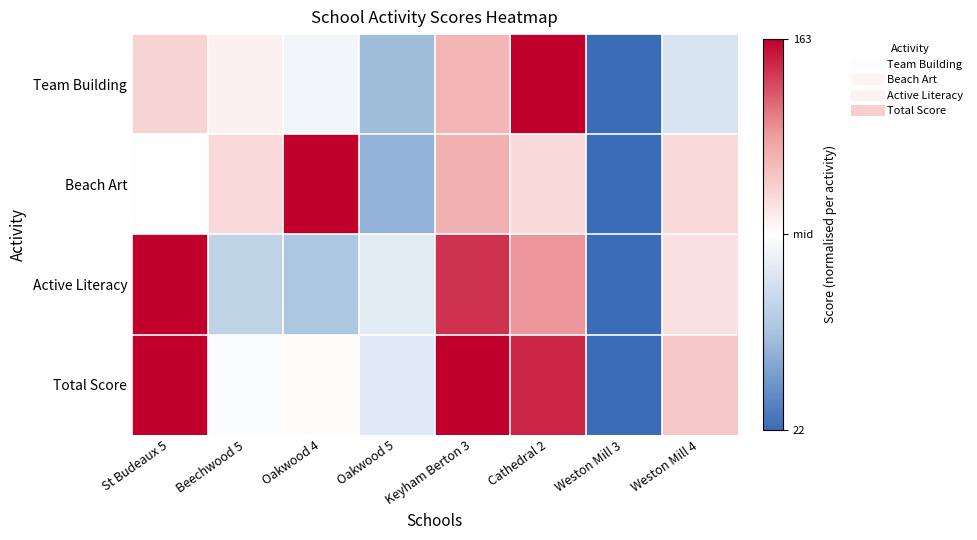

Reading left to right, extract all data points from this chart.

Team Building: St Budeaux 5=0.2	Beechwood 5=0.1	Oakwood 4=-0.1	Oakwood 5=-0.5	Keyham Berton 3=0.4	Cathedral 2=1.0	Weston Mill 3=-1.0	Weston Mill 4=-0.2
Beach Art: St Budeaux 5=0.0	Beechwood 5=0.2	Oakwood 4=1.0	Oakwood 5=-0.6	Keyham Berton 3=0.4	Cathedral 2=0.2	Weston Mill 3=-1.0	Weston Mill 4=0.2
Active Literacy: St Budeaux 5=1.0	Beechwood 5=-0.4	Oakwood 4=-0.5	Oakwood 5=-0.2	Keyham Berton 3=0.8	Cathedral 2=0.5	Weston Mill 3=-1.0	Weston Mill 4=0.2
Total Score: St Budeaux 5=1.0	Beechwood 5=-0.0	Oakwood 4=0.0	Oakwood 5=-0.2	Keyham Berton 3=1.0	Cathedral 2=0.9	Weston Mill 3=-1.0	Weston Mill 4=0.3